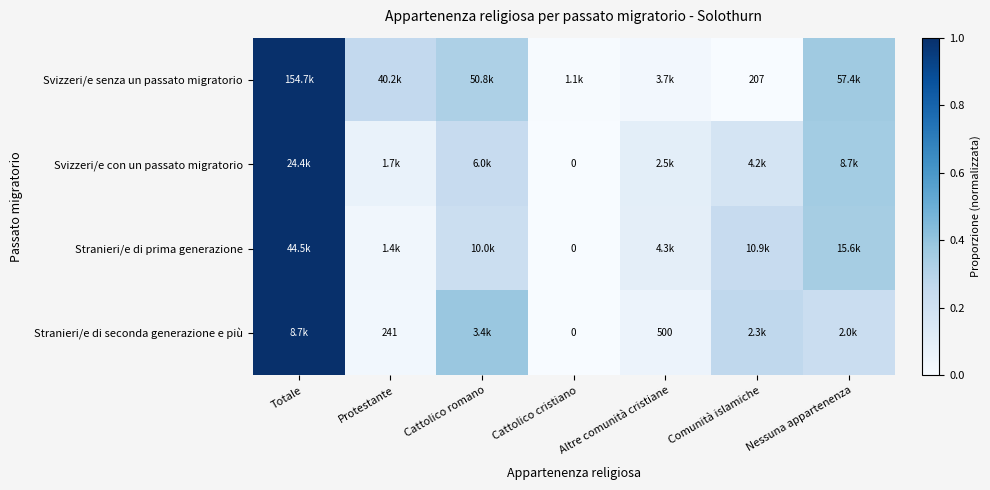

Is it true that Stranieri/e di seconda generazione e più equals 0.0 at Altre comunità cristiane?

False